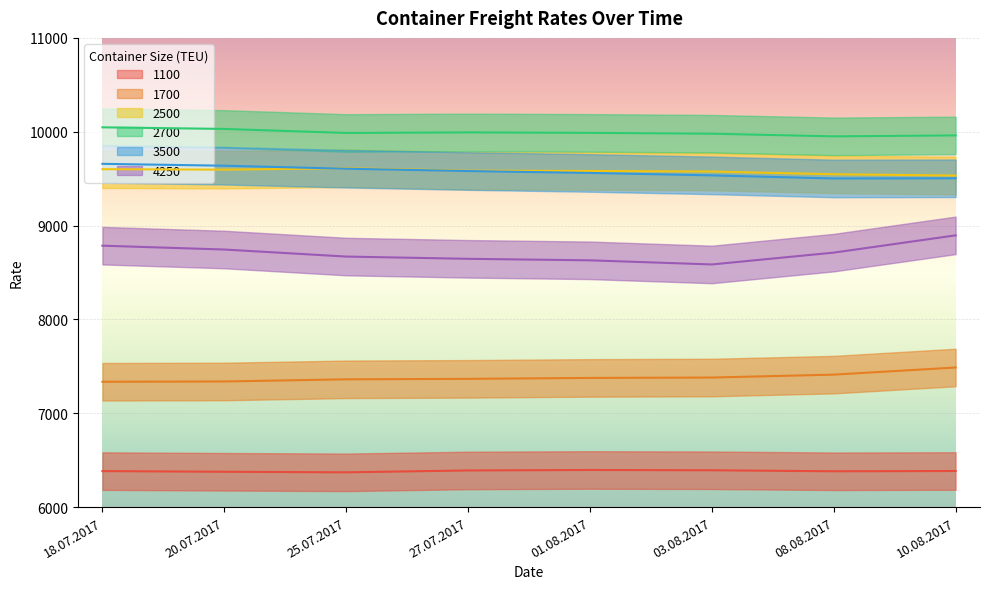

Rank the series by their maximum value, from highest to lowest.

2700, 3500, 2500, 4250, 1700, 1100